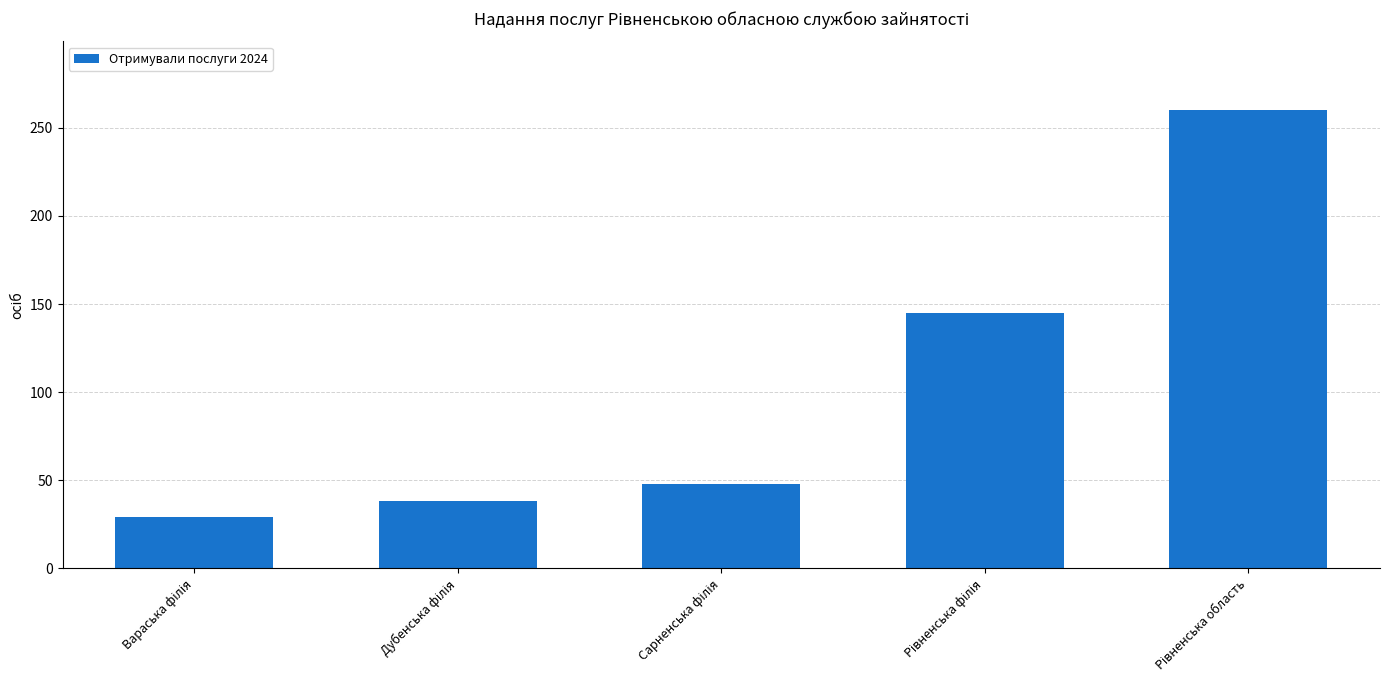

What is the value of the 5th bar from the left?

260